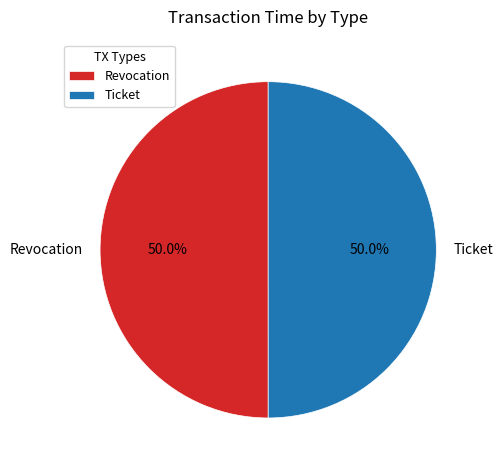

What is the ratio of the value at Revocation to the value at Ticket?

1.0